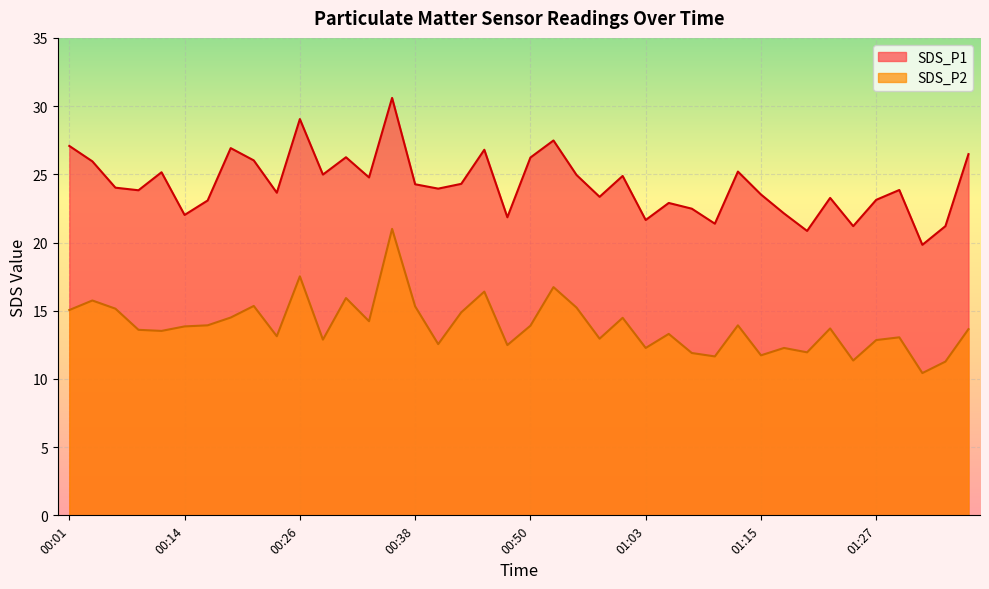

True or false: SDS_P2 and SDS_P1 cross at least once.

False